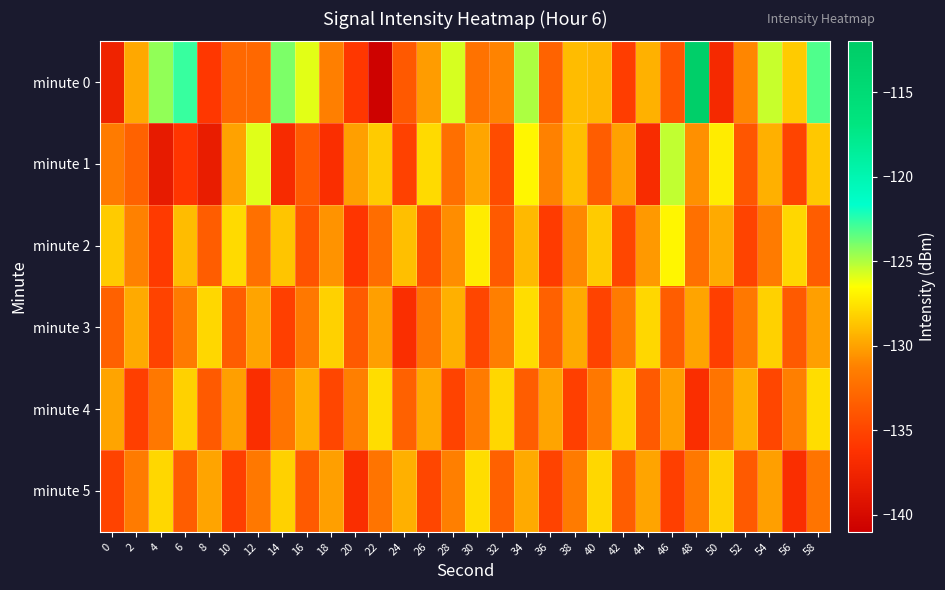

Which series has the largest range (max minus min)?

minute 0